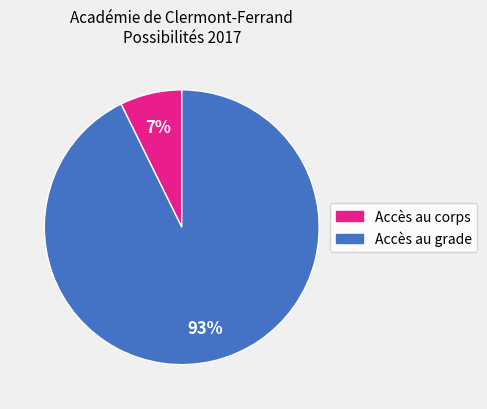

To the nearest percent, what is the average slice percentage?

50%